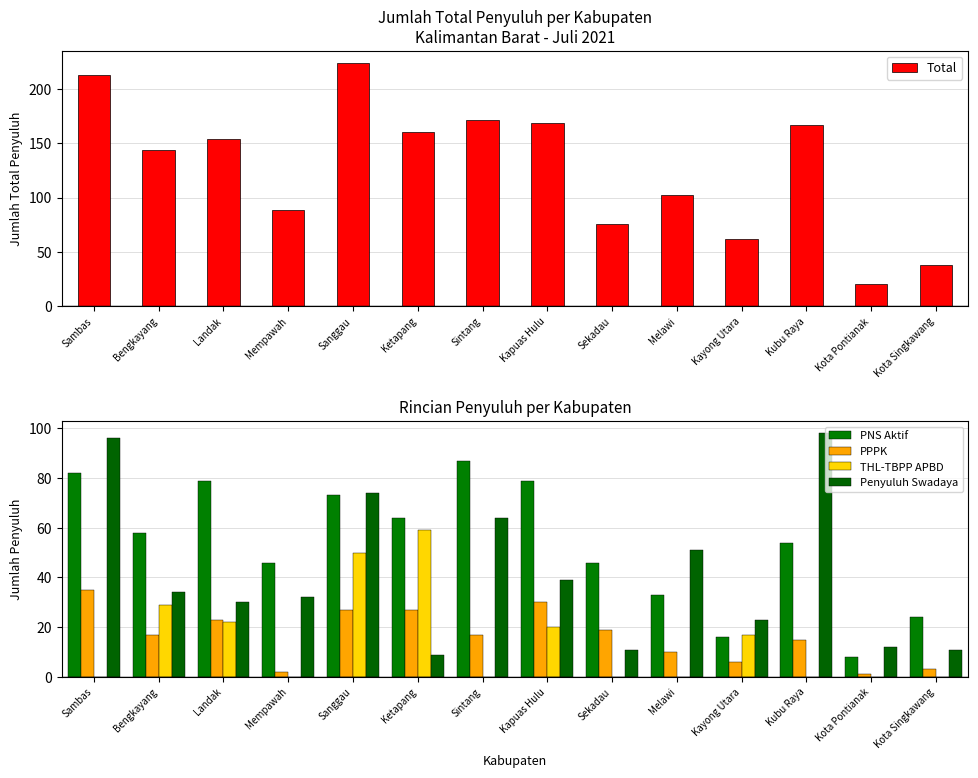

Rank the series by their maximum value, from highest to lowest.

Total, Penyuluh Swadaya, PNS Aktif, THL-TBPP APBD, PPPK